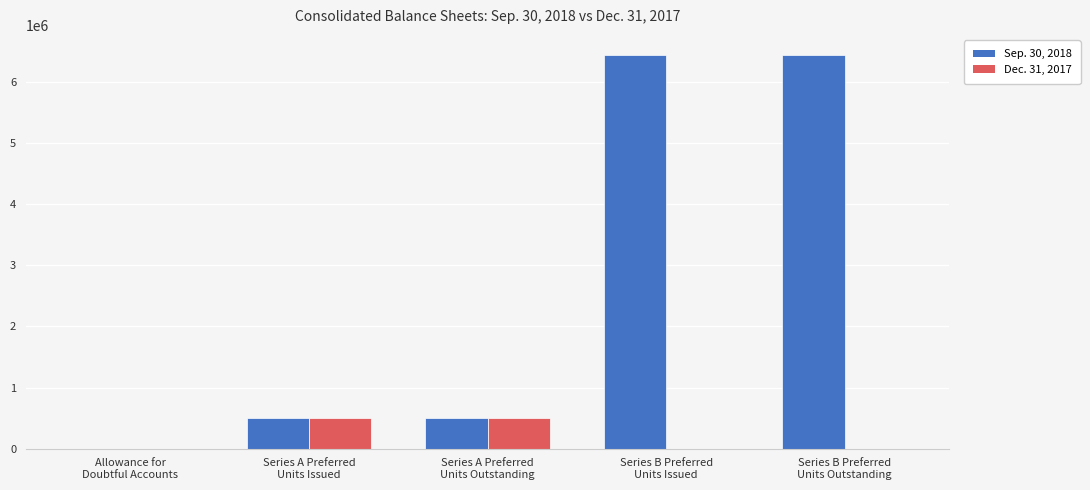

What is the maximum value shown in the chart?

6450000